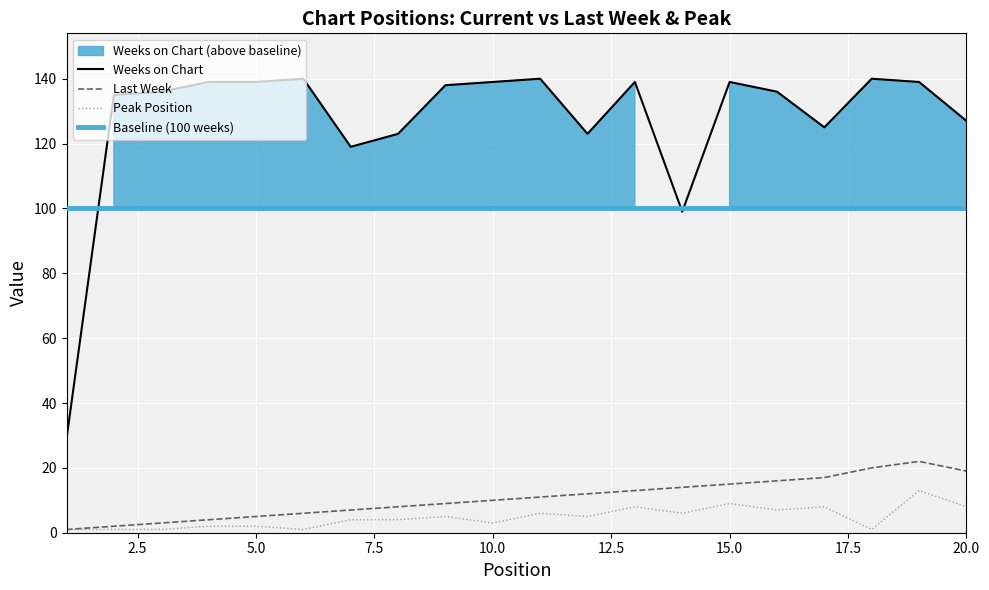

What are all the series names shown in the legend?

Last Week, Peak Position, Weeks on Chart